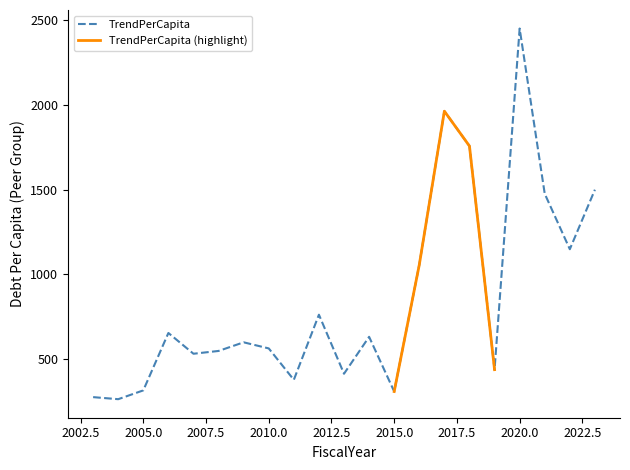

What is the change in value from 2006 to 2023?

+846.7